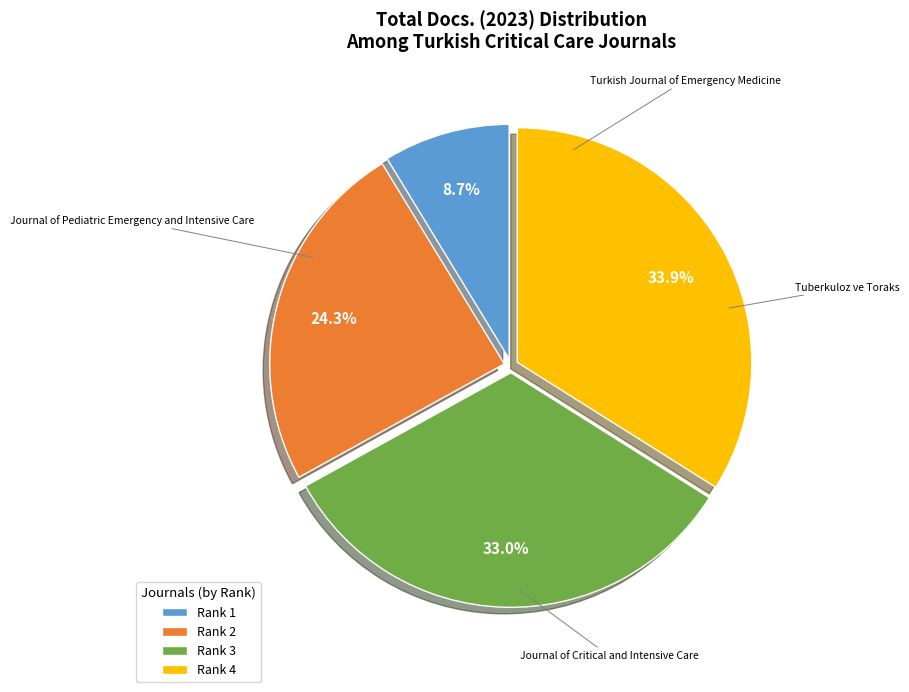

Between Rank 1 and Rank 3, which is larger?

Rank 3